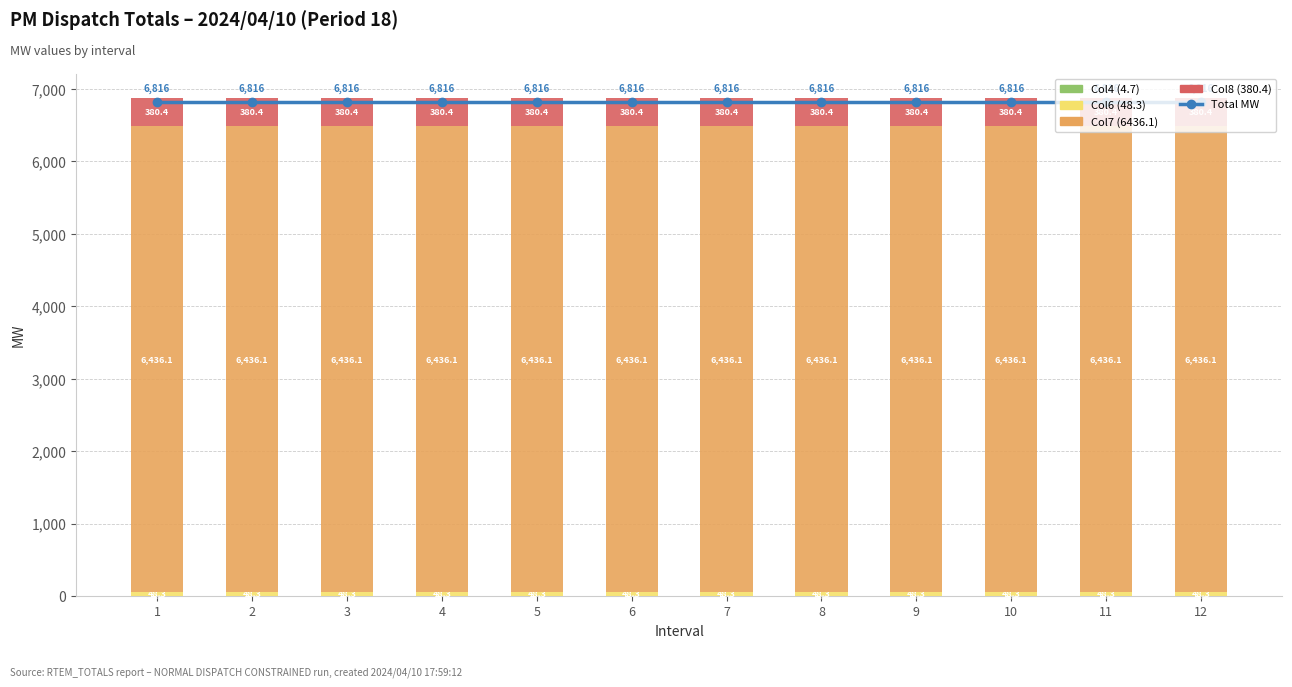

Is the value of Col8 (380.4) at 5 greater than the value of Total MW at 12?

No